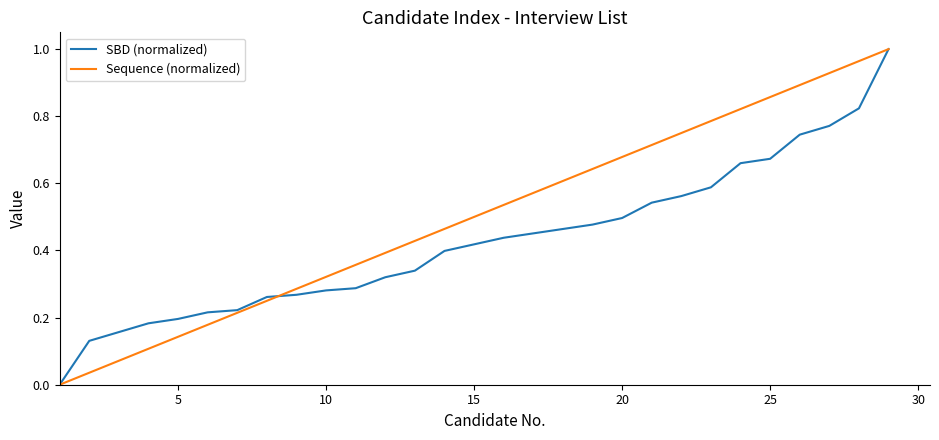

Rank the series by their average value, from highest to lowest.

Sequence (normalized), SBD (normalized)